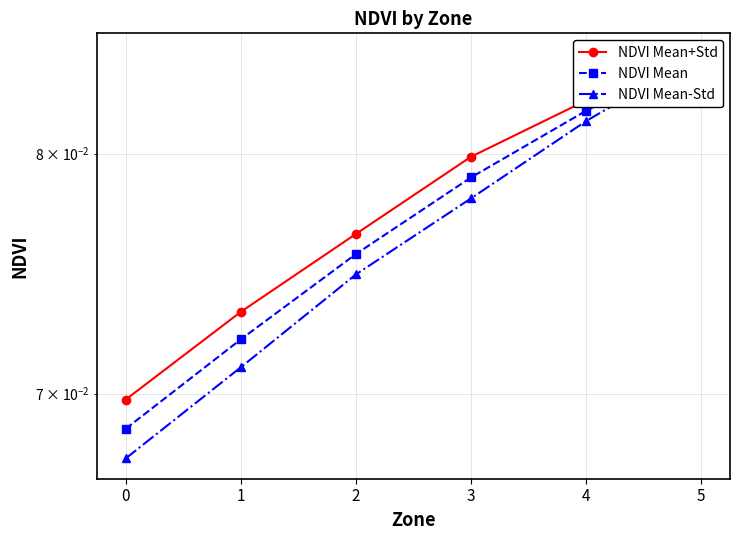

True or false: NDVI Mean-Std and NDVI Mean intersect in this chart.

False